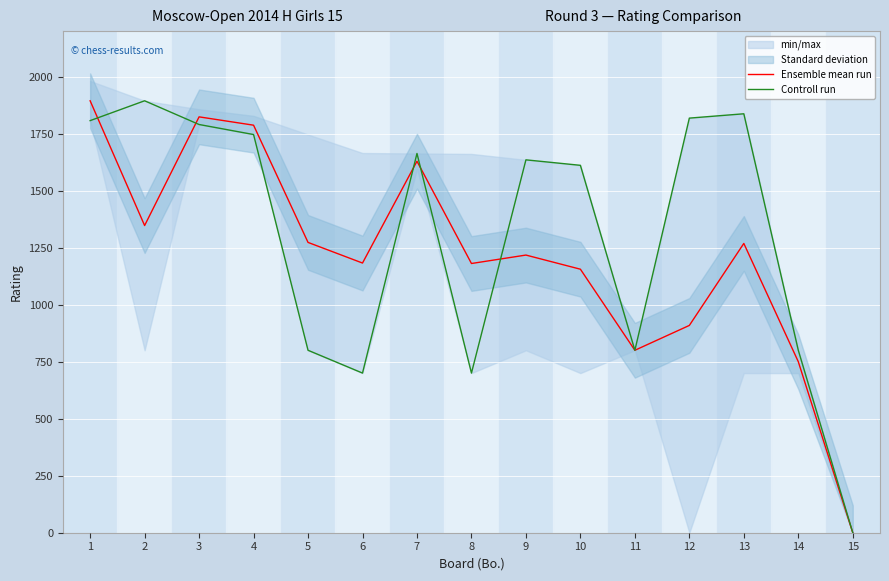

Reading right to left, transcribe all the data shown in this chart.

Ensemble mean run: 15=0.0	14=750.0	13=1268.5	12=909.0	11=800.0	10=1155.5	9=1217.5	8=1180.5	7=1629.0	6=1182.5	5=1273.0	4=1787.0	3=1823.5	2=1347.0	1=1894.0
Controll run: 15=0.0	14=800.0	13=1837.0	12=1818.0	11=800.0	10=1611.0	9=1635.0	8=700.0	7=1663.0	6=700.0	5=800.0	4=1746.0	3=1790.0	2=1894.0	1=1807.0